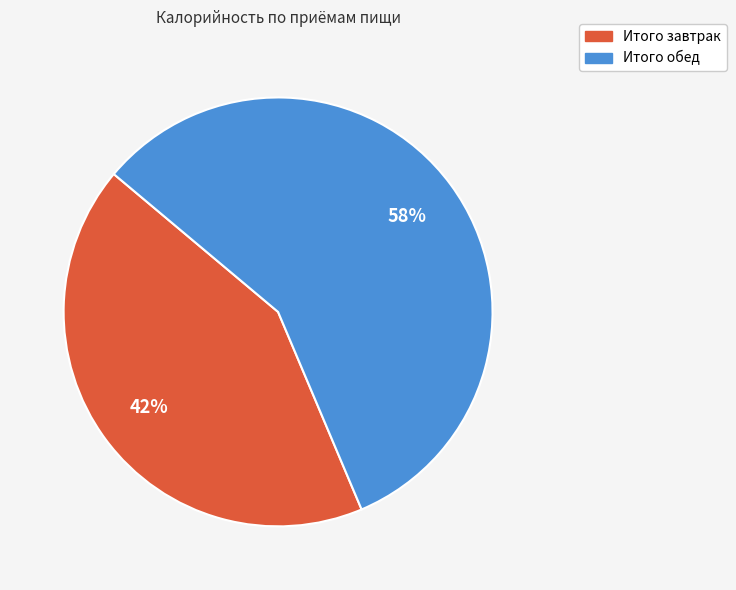

Rank the categories by value from highest to lowest.

Итого обед, Итого завтрак